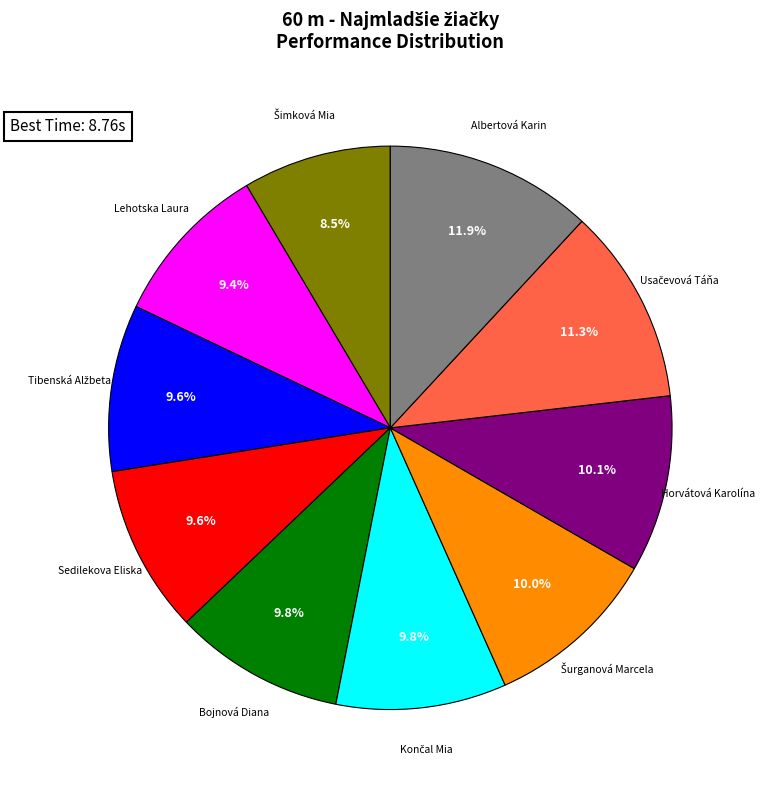

Is there a majority slice in this chart?

No